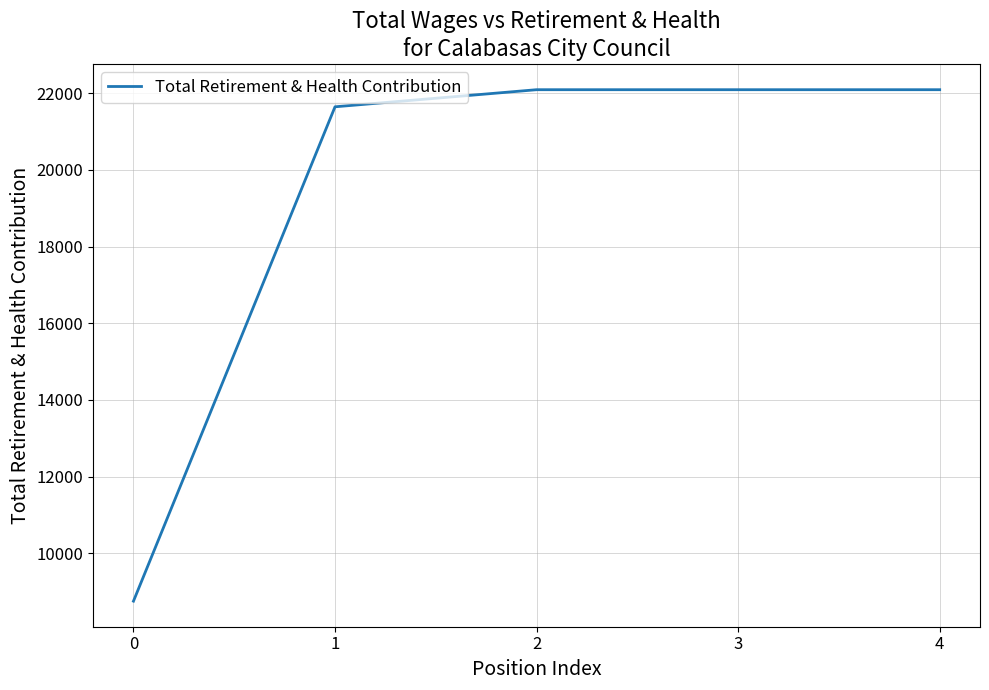

Where is the data nearest to the value 15421?

1